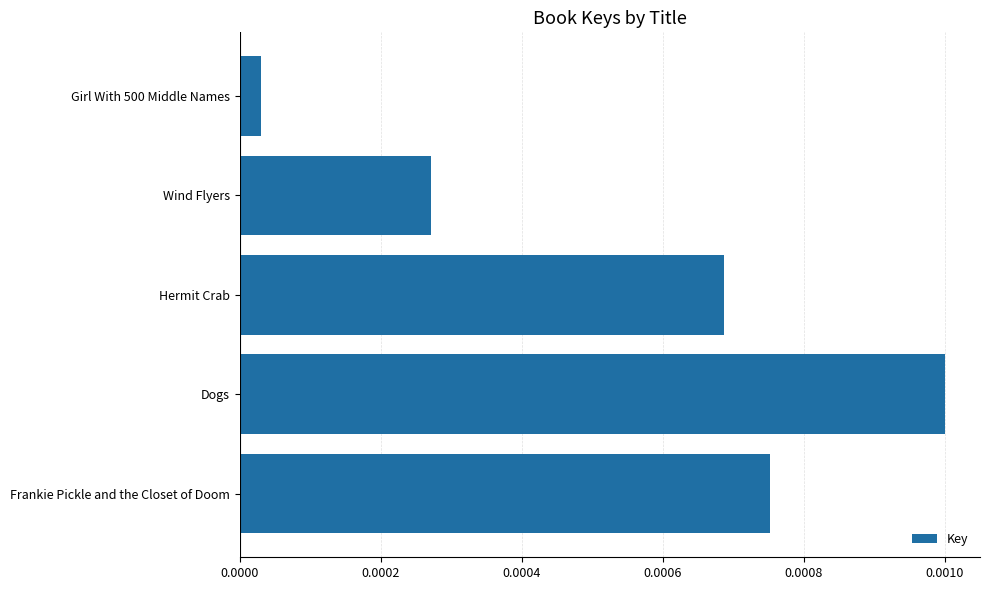

Which label corresponds to the smallest value in the chart?

Girl With 500 Middle Names